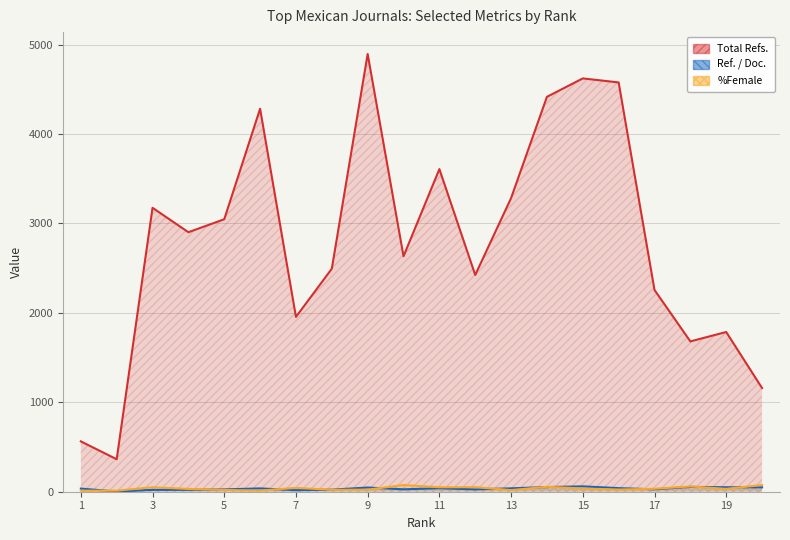

Rank the series by their maximum value, from highest to lowest.

Total Refs., %Female, Ref. / Doc.